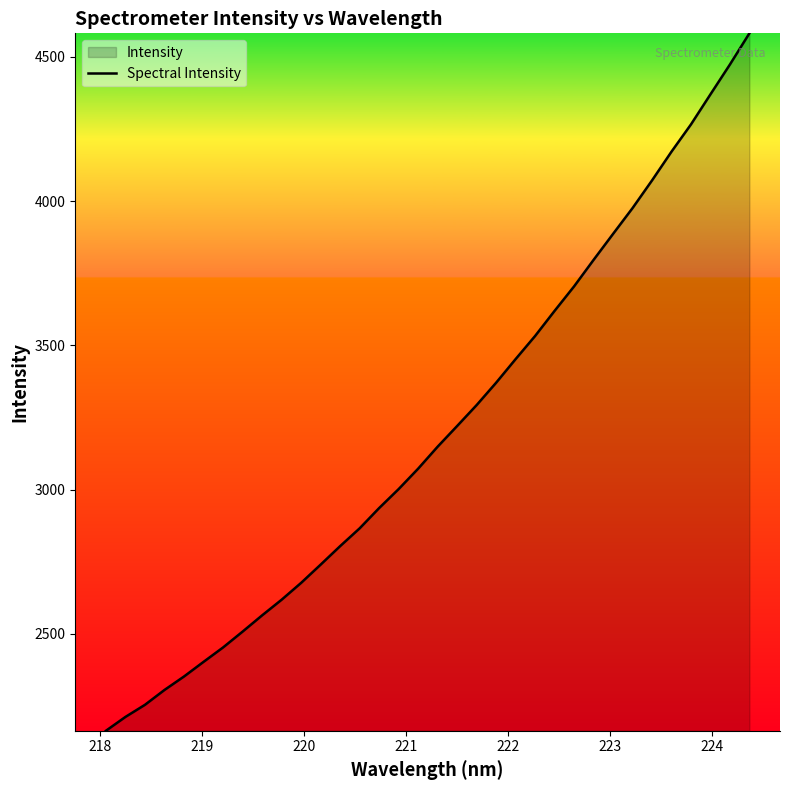

What is the minimum value shown in the chart?

2164.7